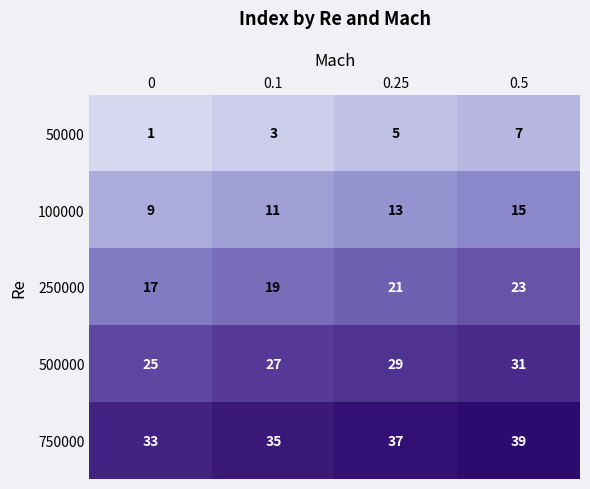

What is the total value across all series at 0.5?

115